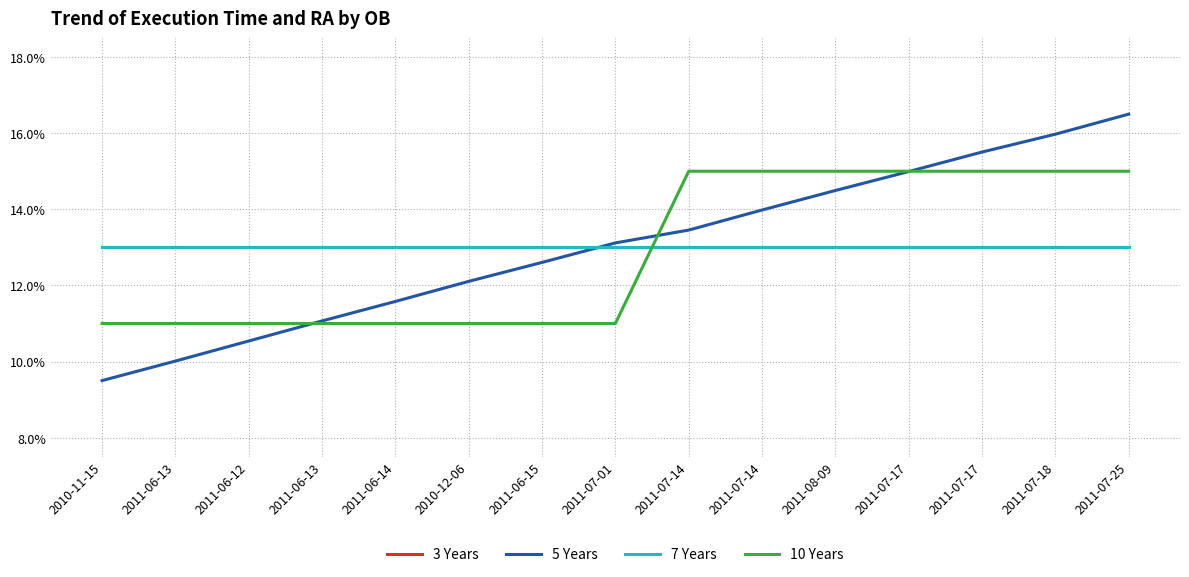

What is the smallest value displayed?

0.1